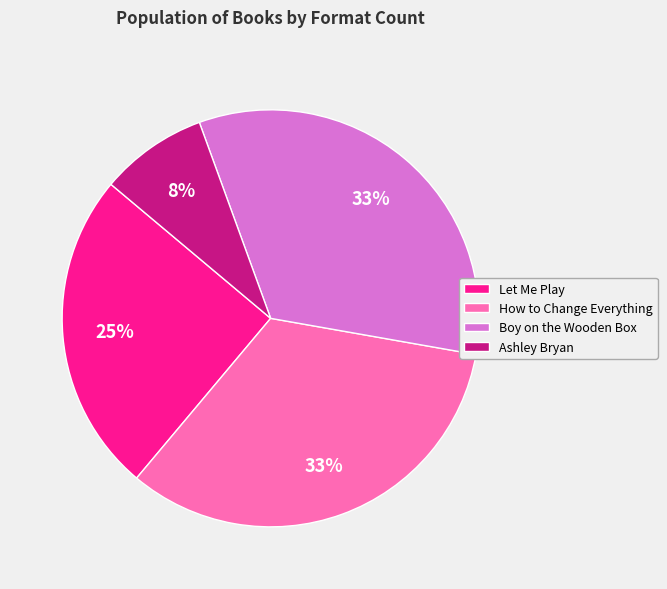

Which slice is the smallest?

Ashley Bryan